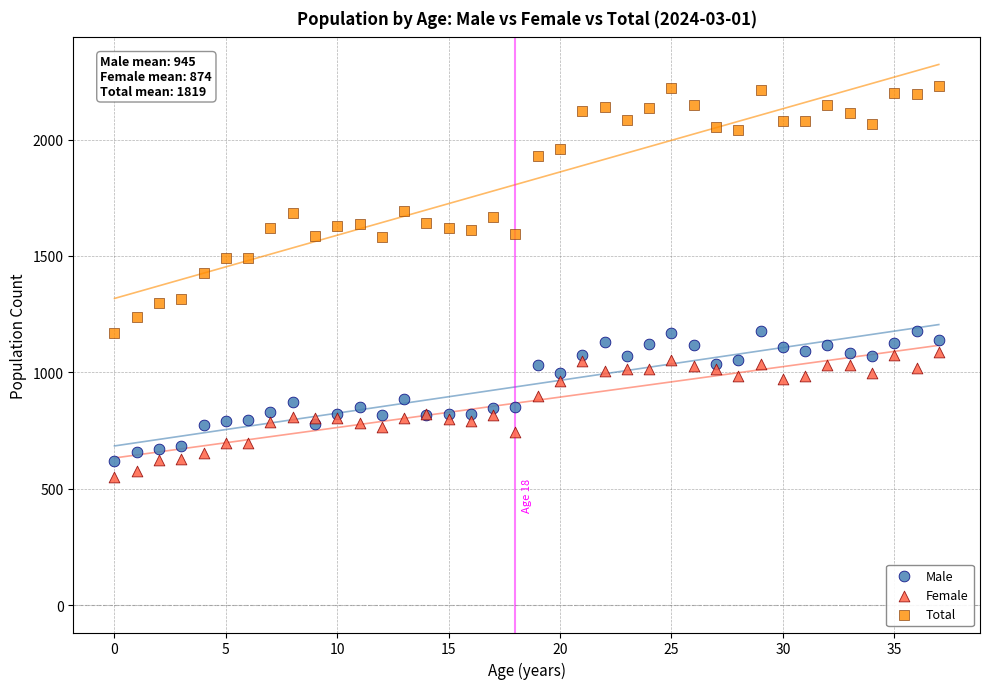

Across all series, what Y value is closest to 1390?

1428